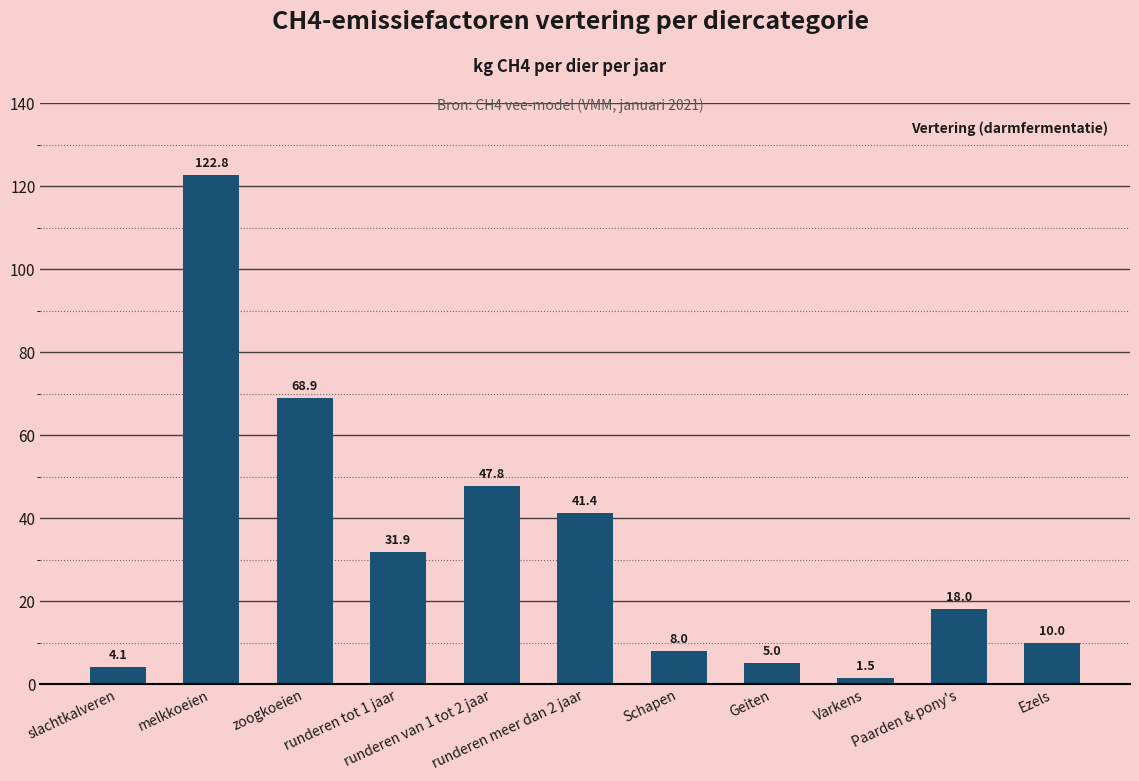

The chart shows a value of 5.0 at Geiten. True or false?

True